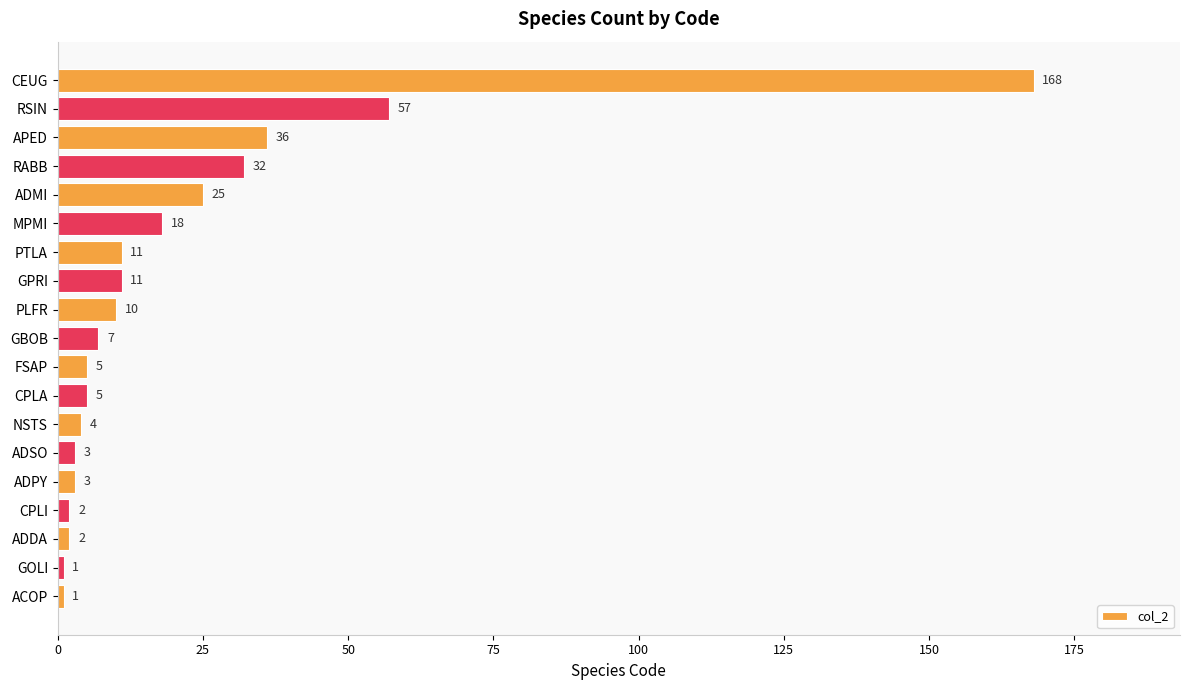

What is the label of the 9th bar from the top?

PLFR